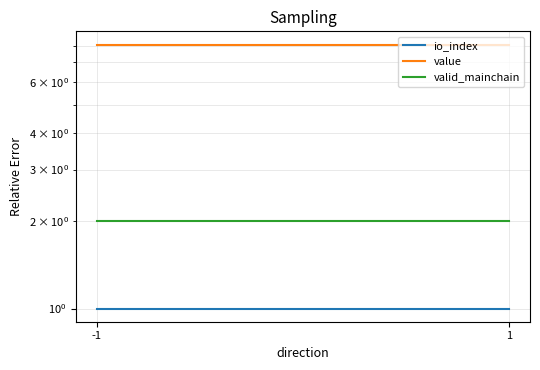

Reading left to right, extract all data points from this chart.

io_index: -1=1.0	1=1.0
value: -1=8.1	1=8.1
valid_mainchain: -1=2.0	1=2.0